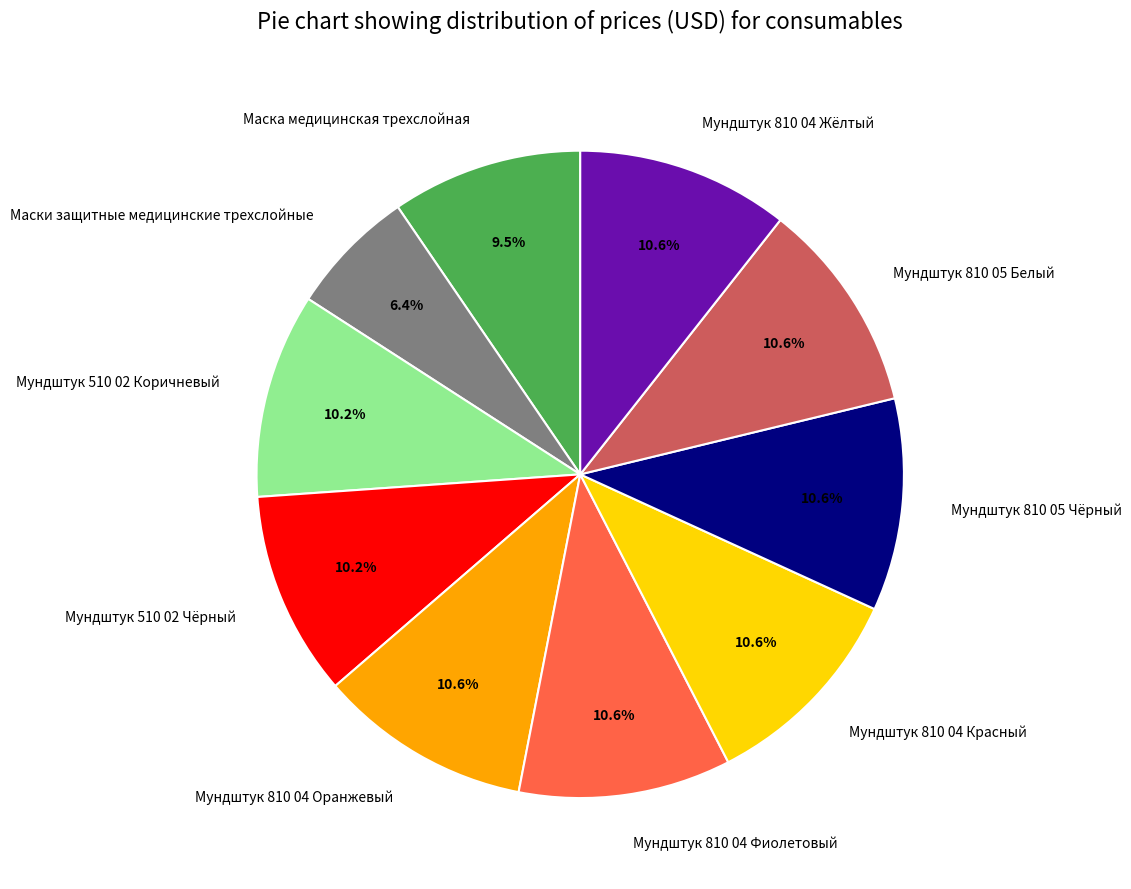

Is there a majority slice in this chart?

No